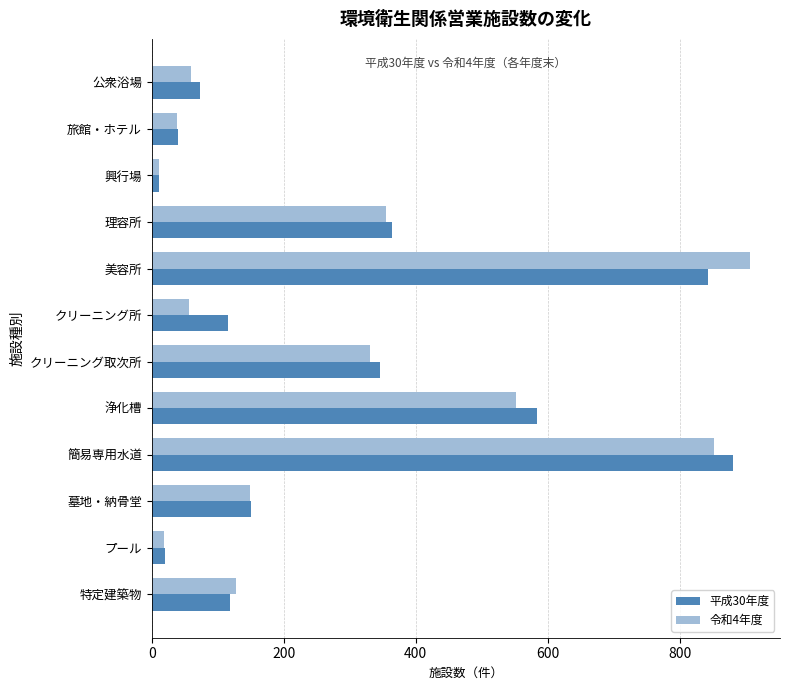

Rank the series at クリーニング所 from highest to lowest value.

平成30年度, 令和4年度